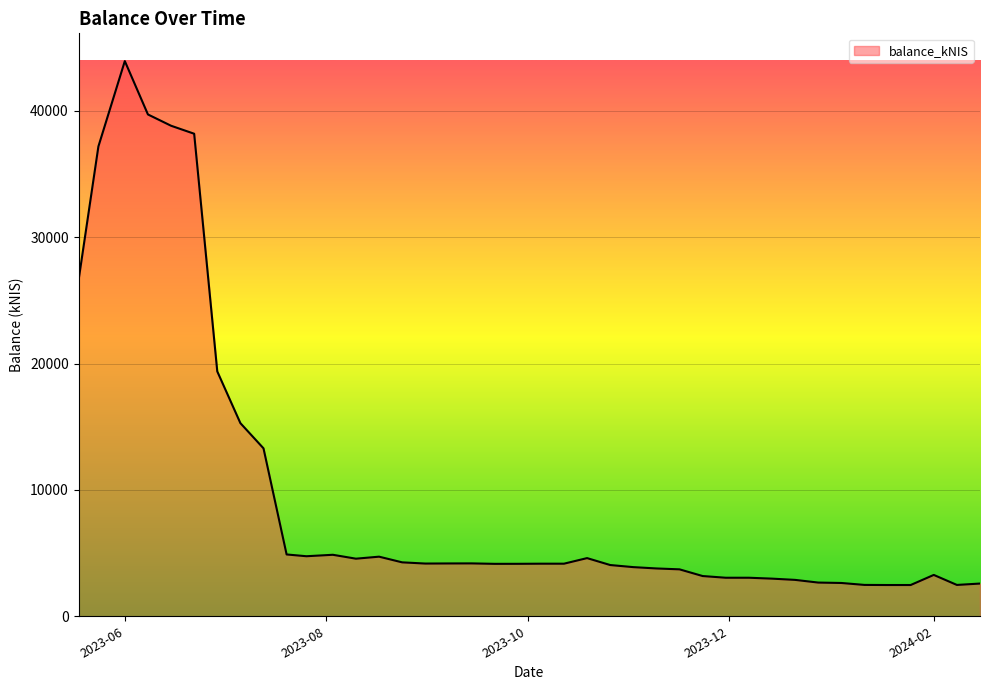

What is the smallest value displayed?

2473.7